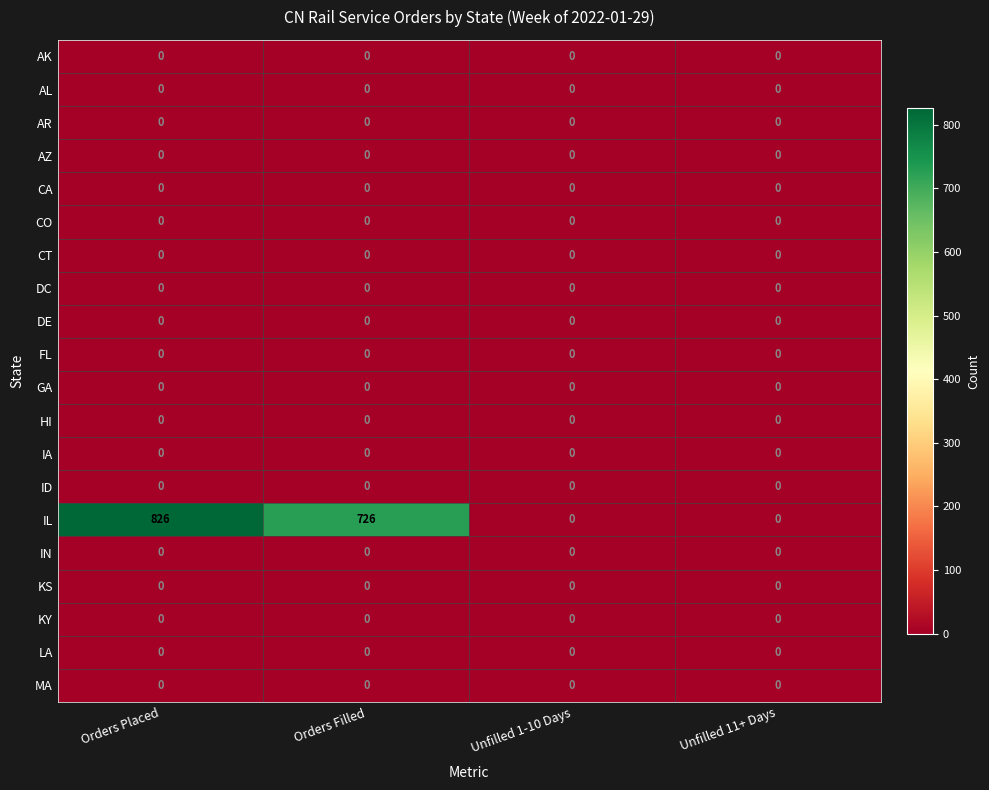

What is the difference between the highest and lowest values at Orders Placed?

826